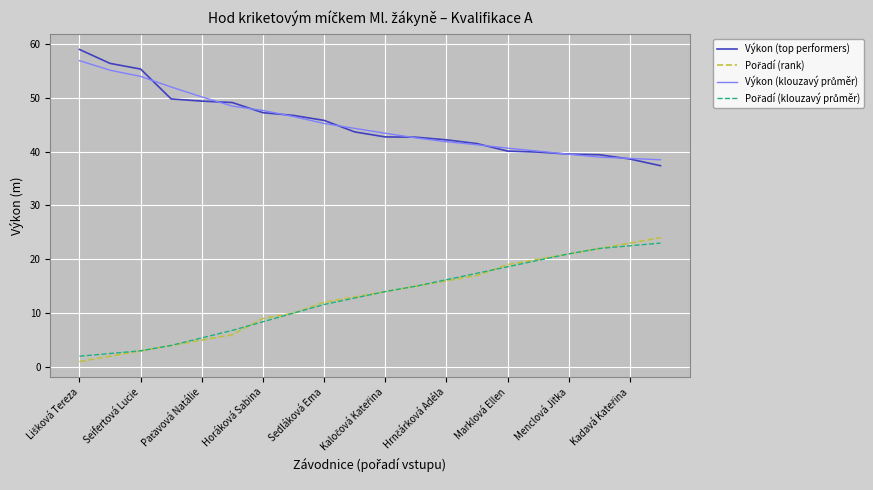

What is the greatest value displayed?

59.0